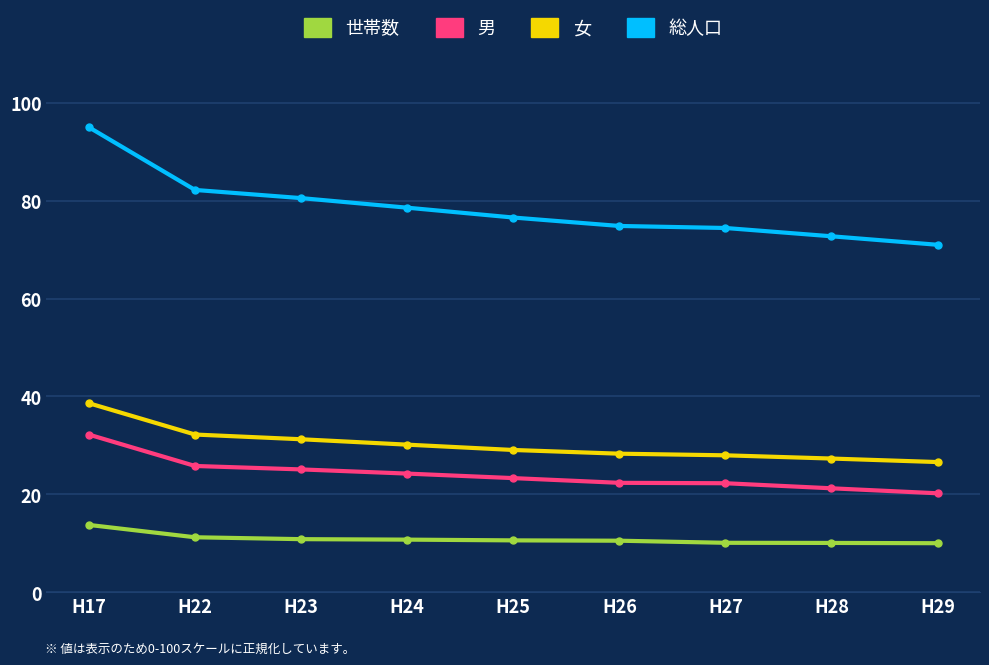

At H25, list the series in order from smallest to largest.

世帯数, 男, 女, 総人口